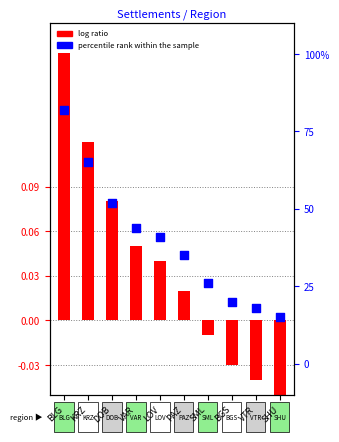

Which series contains the highest Y value?

percentile rank within the sample